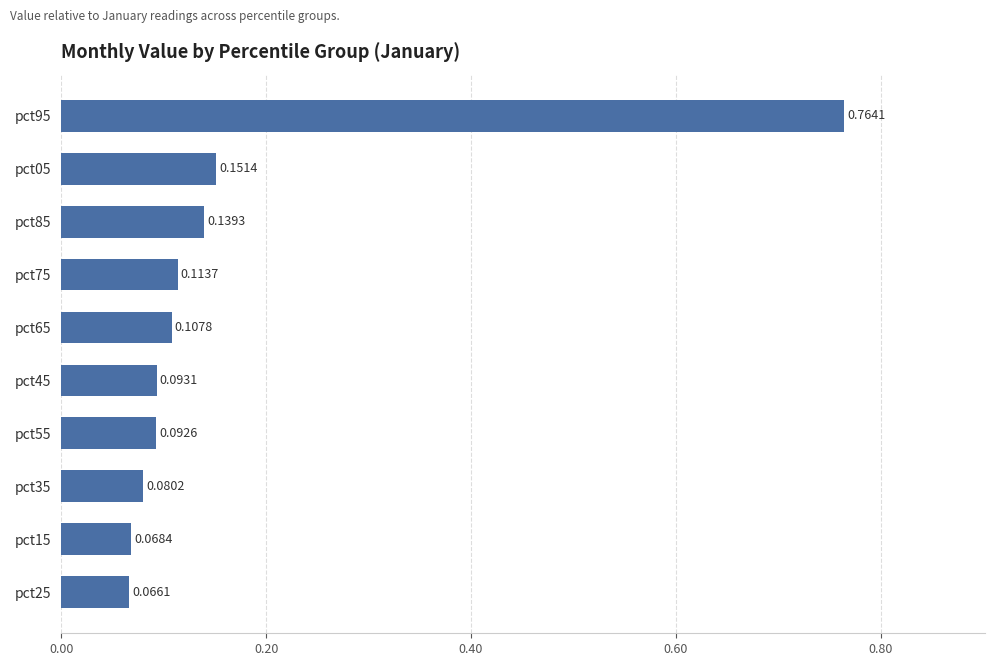

What is the change in value from pct45 to pct05?

+0.1